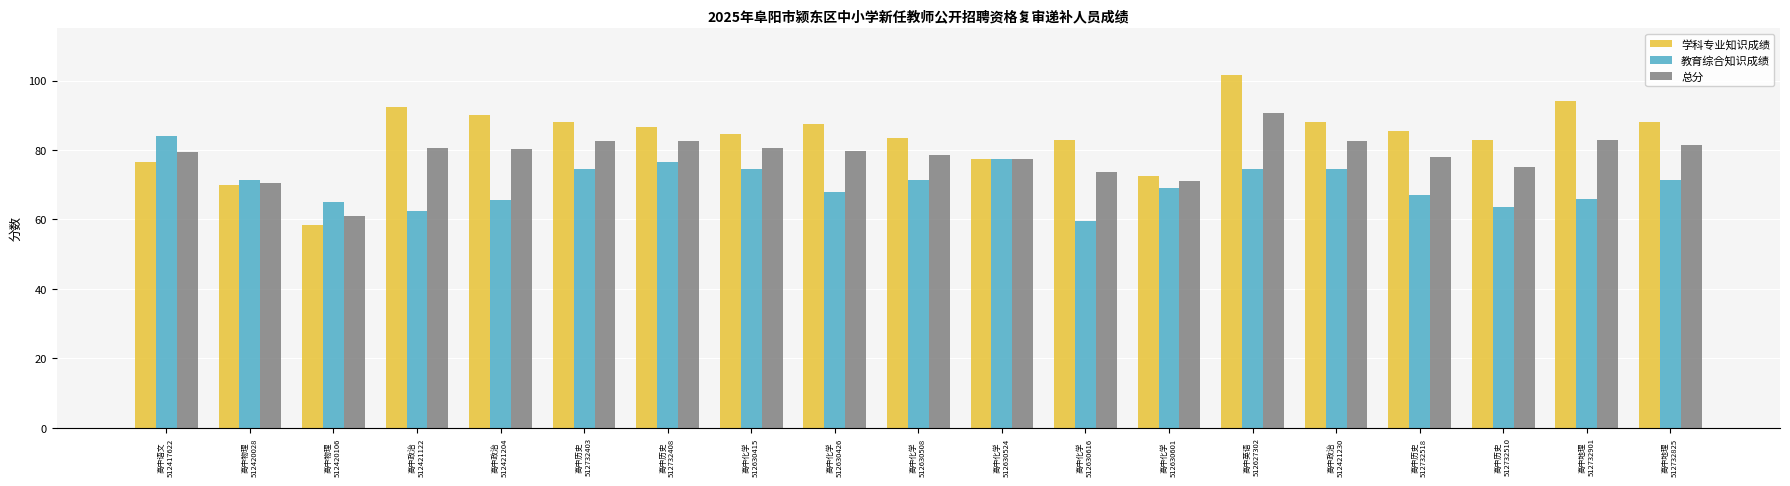

What is the difference between the 学科专业知识成绩 values at 高中物理
512420106 and 高中英语
512627302?

43.0